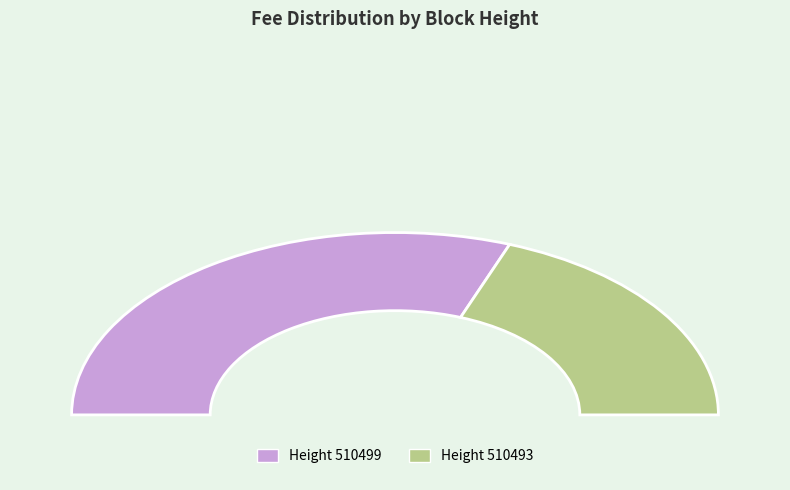

How many slices are in this pie chart?

2